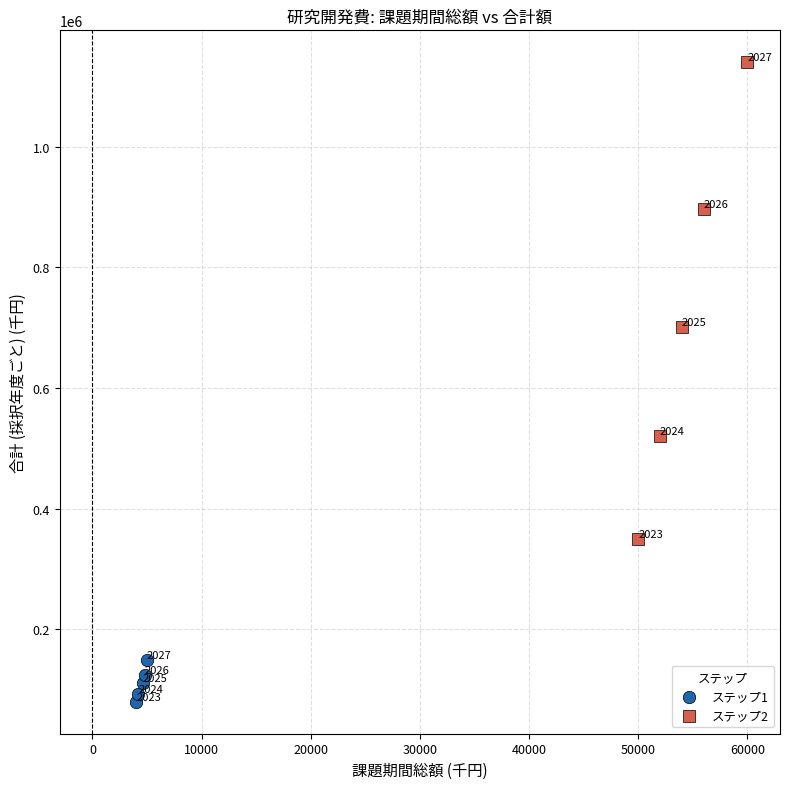

Which series contains the lowest Y value?

ステップ1